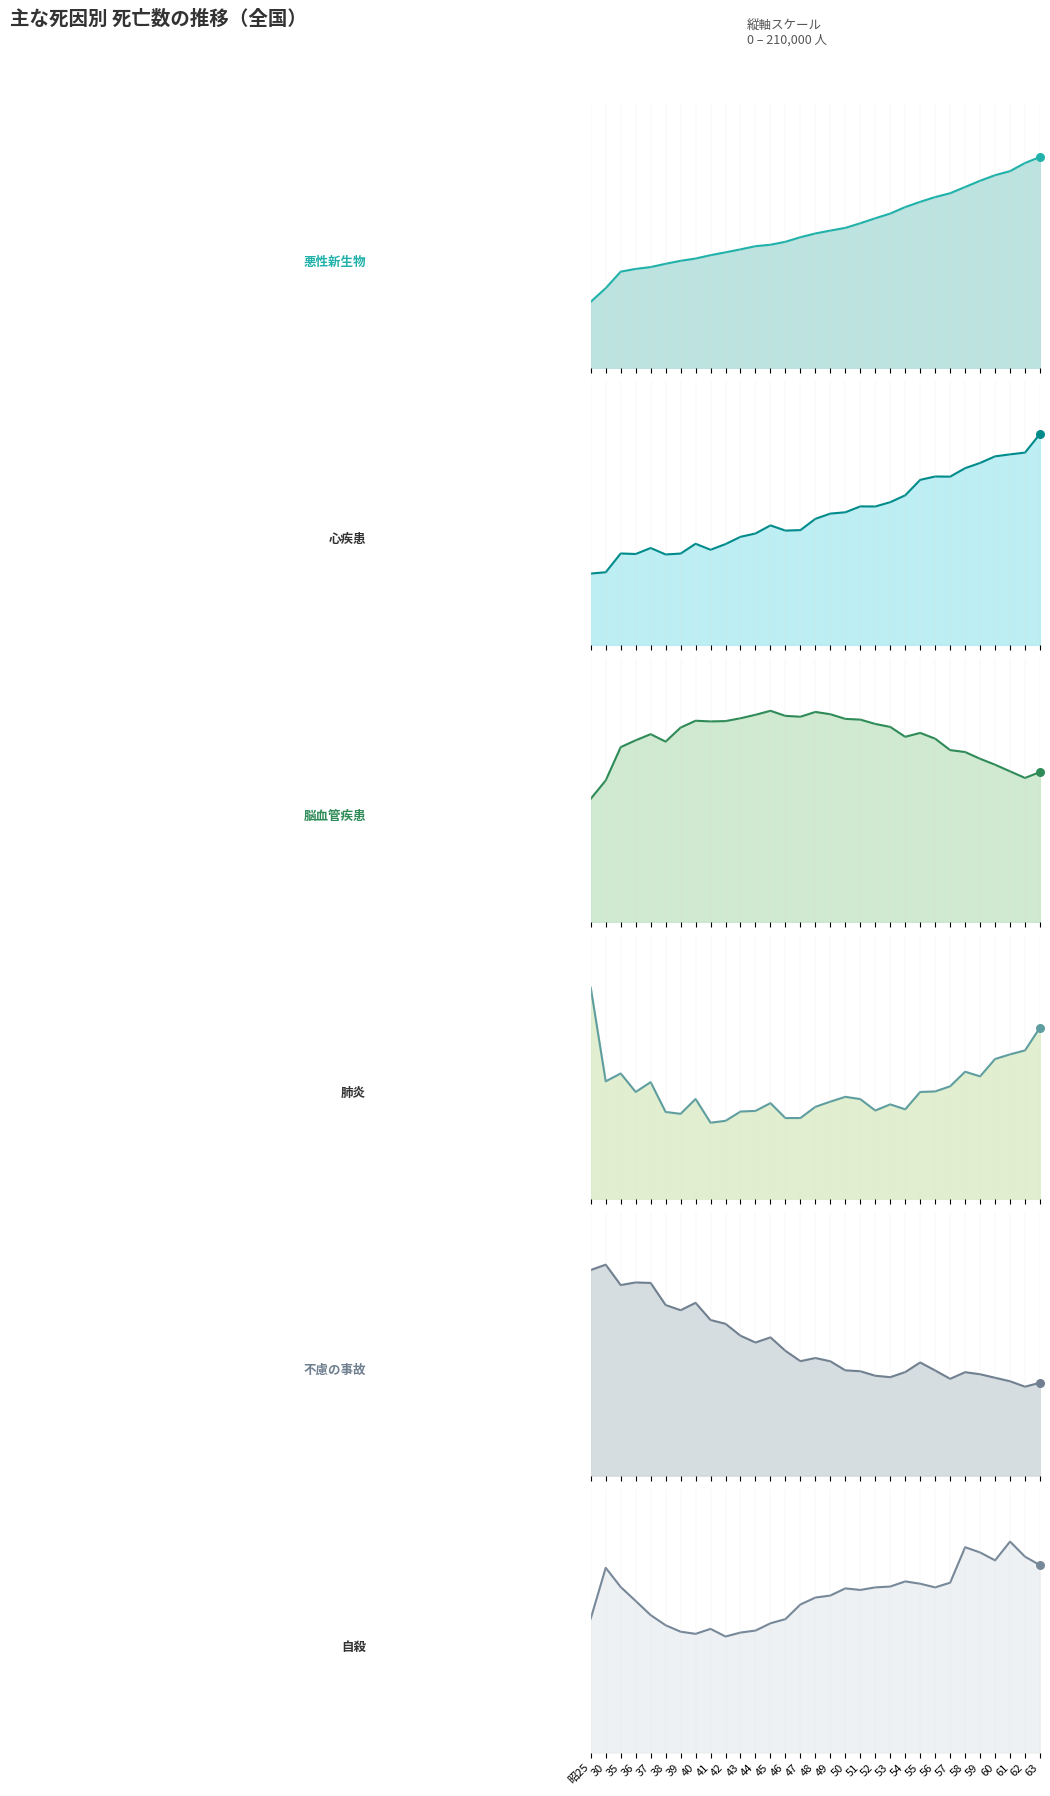

Which series contains the lowest Y value?

自殺